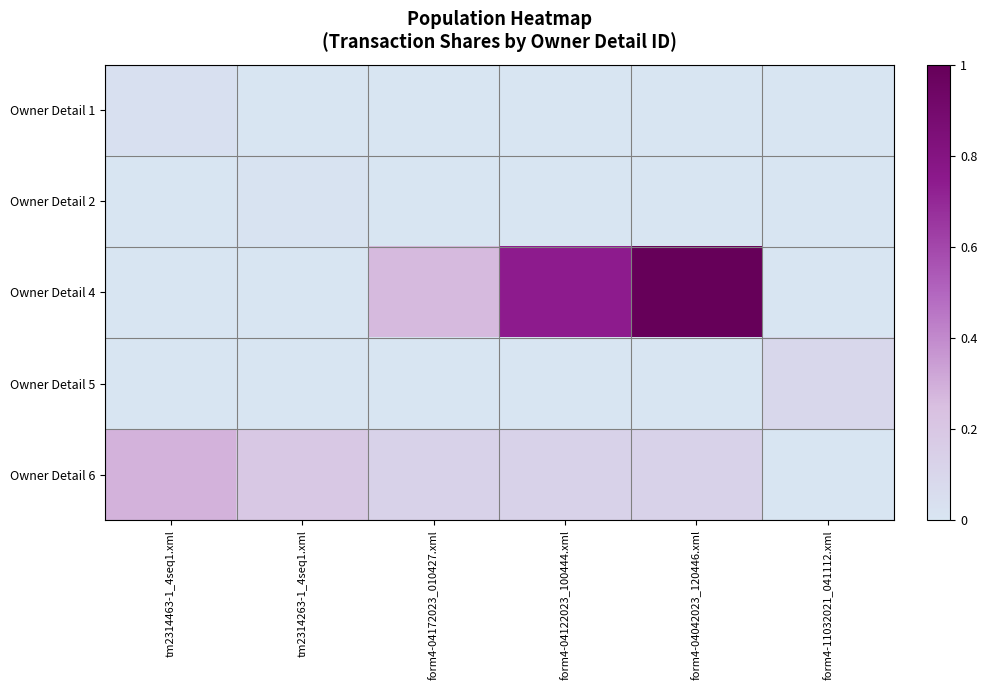

What is the total value across all series at tm2314263-1_4seq1.xml?

0.2